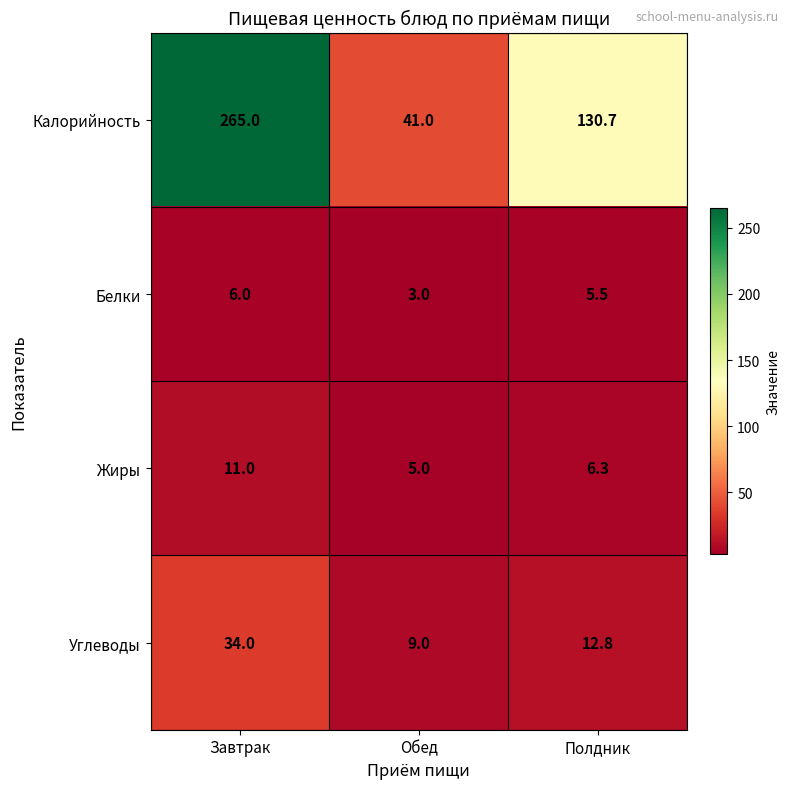

How many Белки values are between 3 and 6?

3